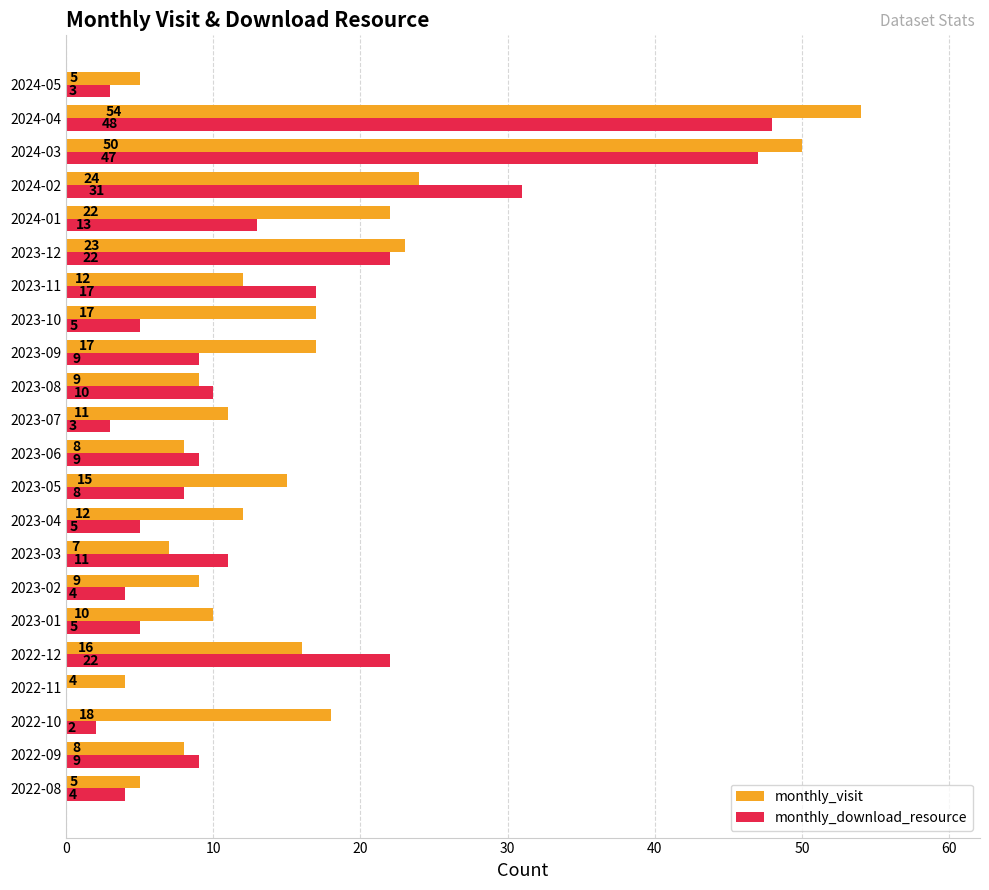

What is the total value across all series at 2023-04?

17